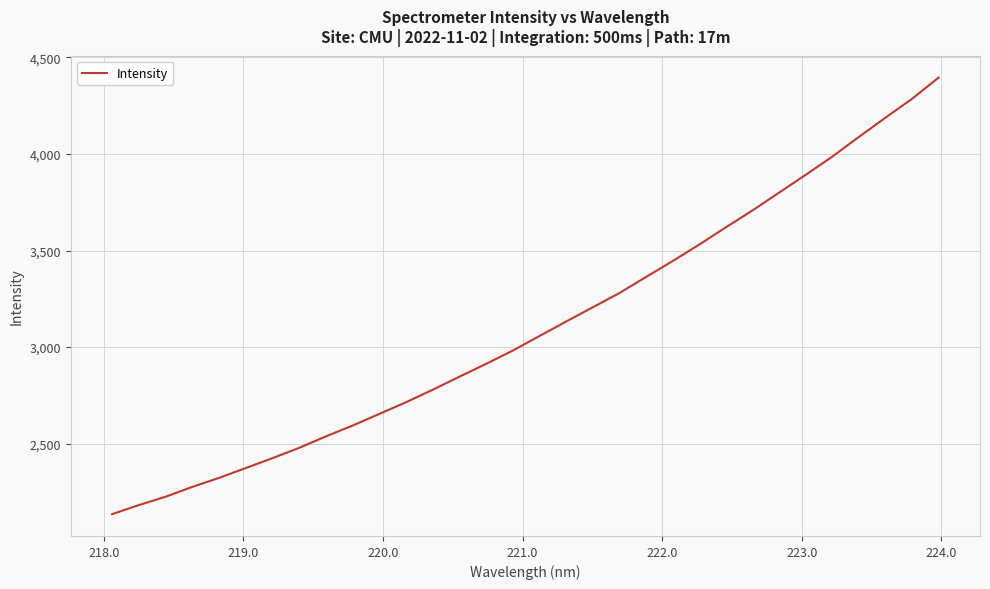

What is the smallest value displayed?

2135.6